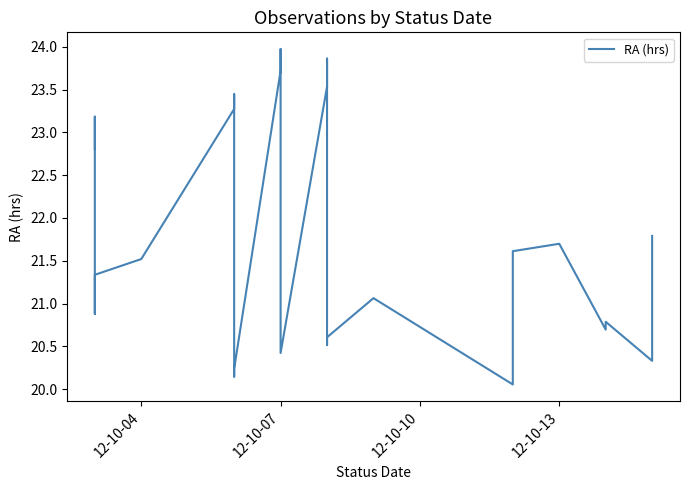

Count the number of categories in the chart.

37